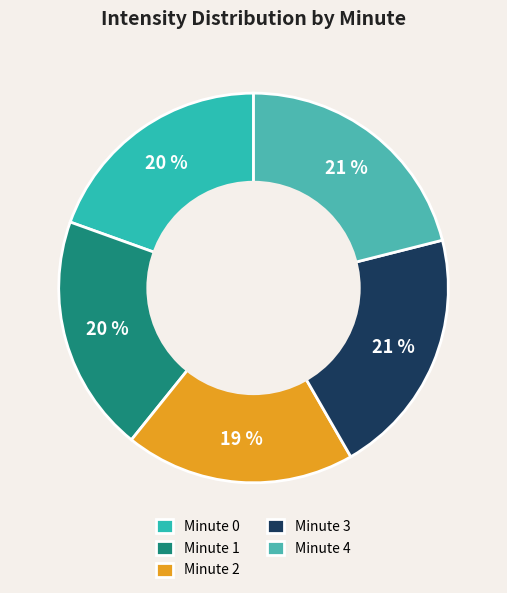

How many slices are in this pie chart?

5